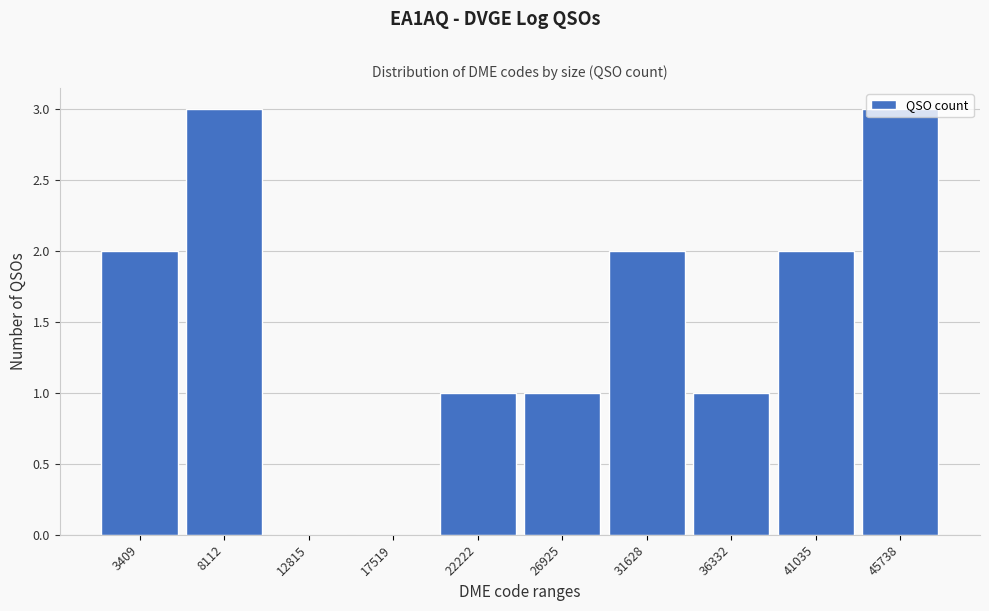

What is the height of the bar covering 34000 to 38500 on the x-axis? Neither the bar edges nor the heights are printed on the chart, so give them approximately, as read against the axes.

1